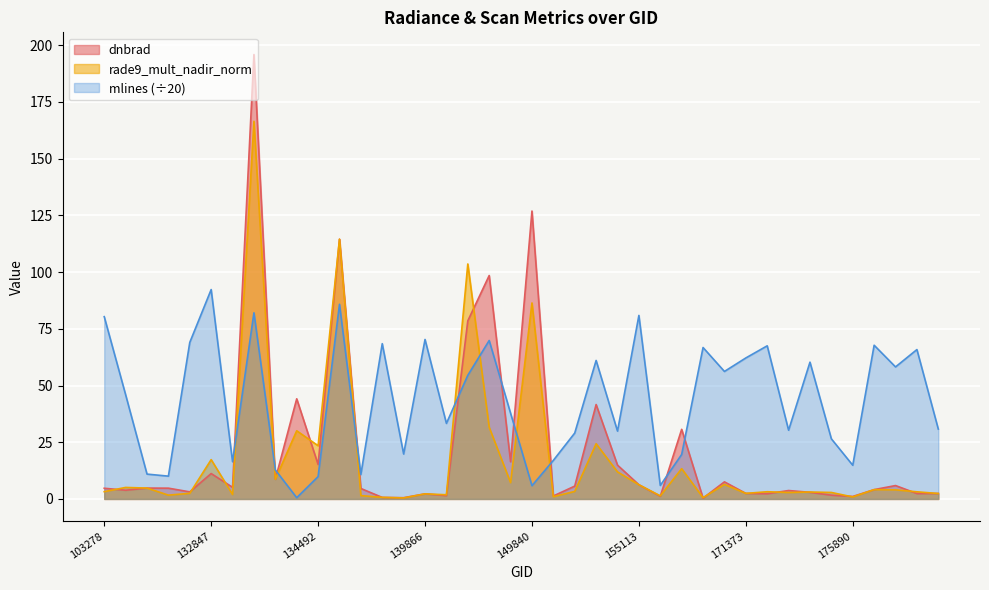

Between 149654 and 171373, which series saw the biggest shift?

mlines